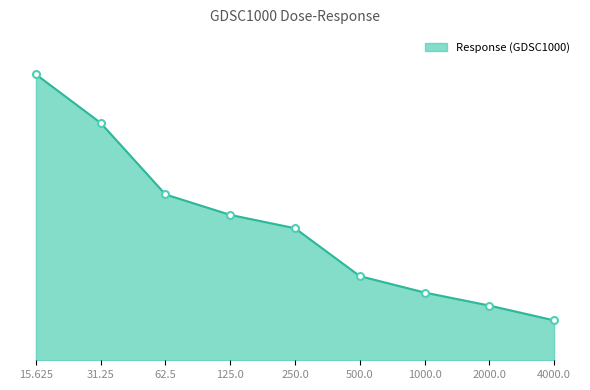

What value does the data have at 500.0?

25.6